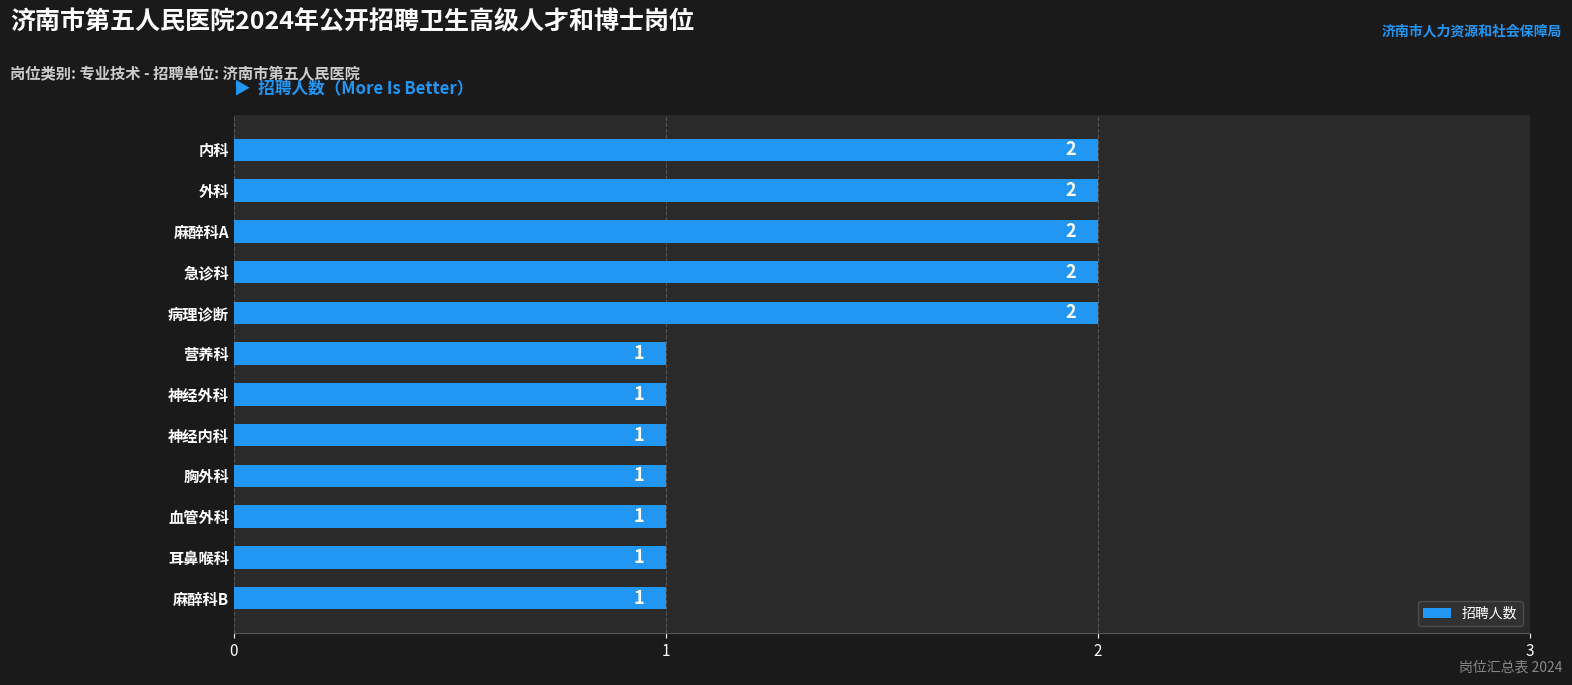

Is it true that the value at 麻醉科A is 2?

True